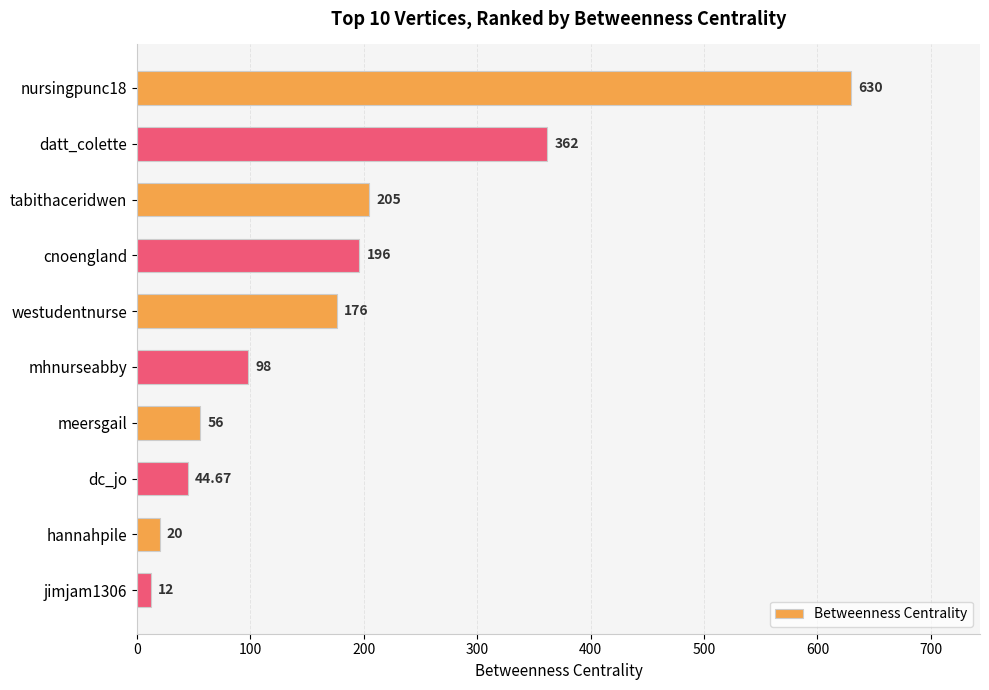

Rank the categories by value from lowest to highest.

jimjam1306, hannahpile, dc_jo, meersgail, mhnurseabby, westudentnurse, cnoengland, tabithaceridwen, datt_colette, nursingpunc18